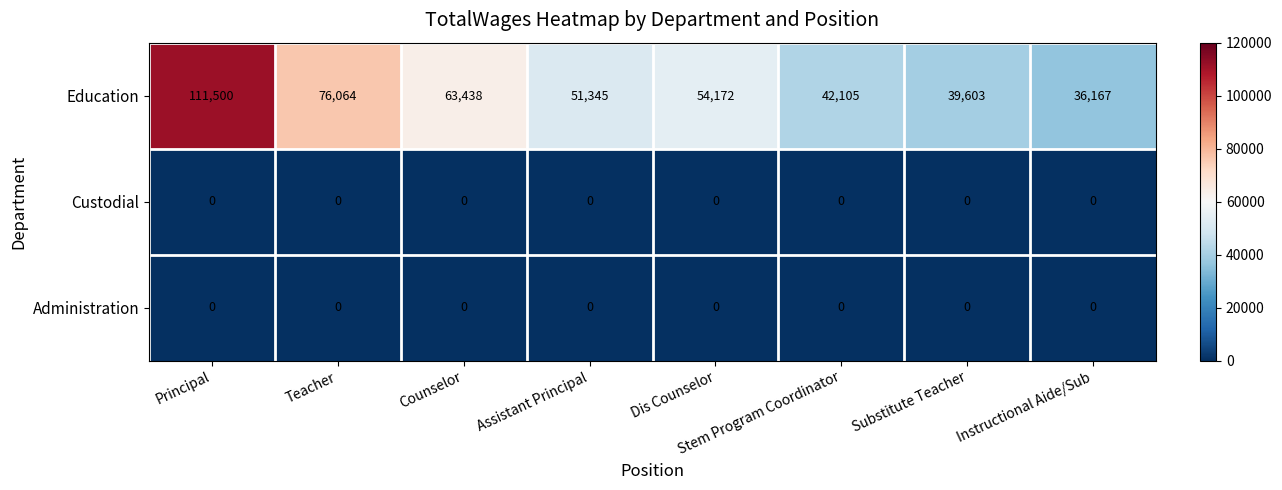

What is the spread (max minus min) of values at Assistant Principal?

51345